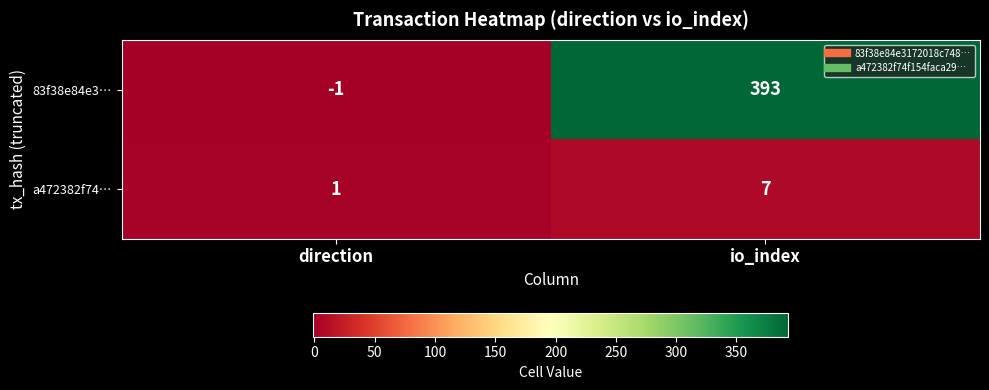

Reading left to right, extract all data points from this chart.

83f38e84e3…: -1	393
a472382f74…: 1	7